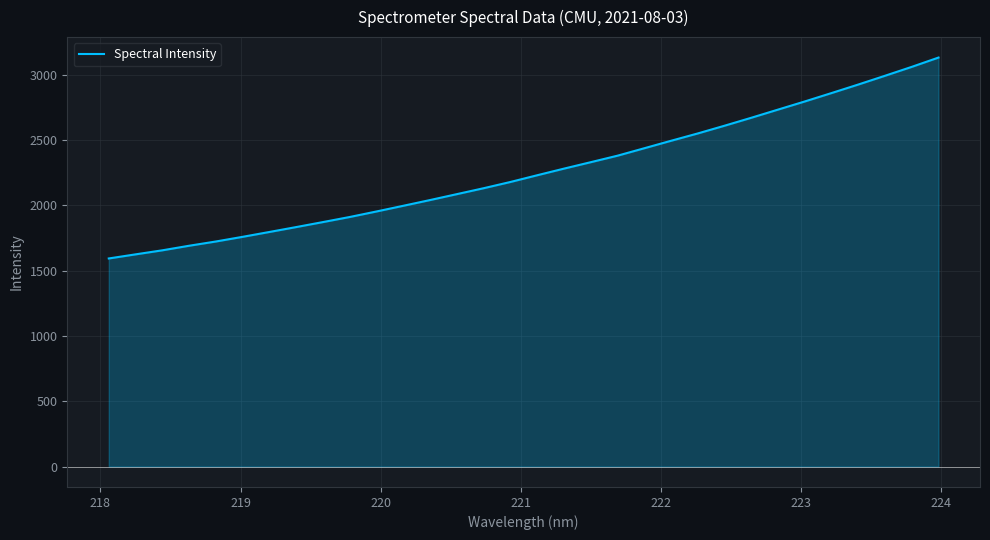

What is the greatest value displayed?

3133.5